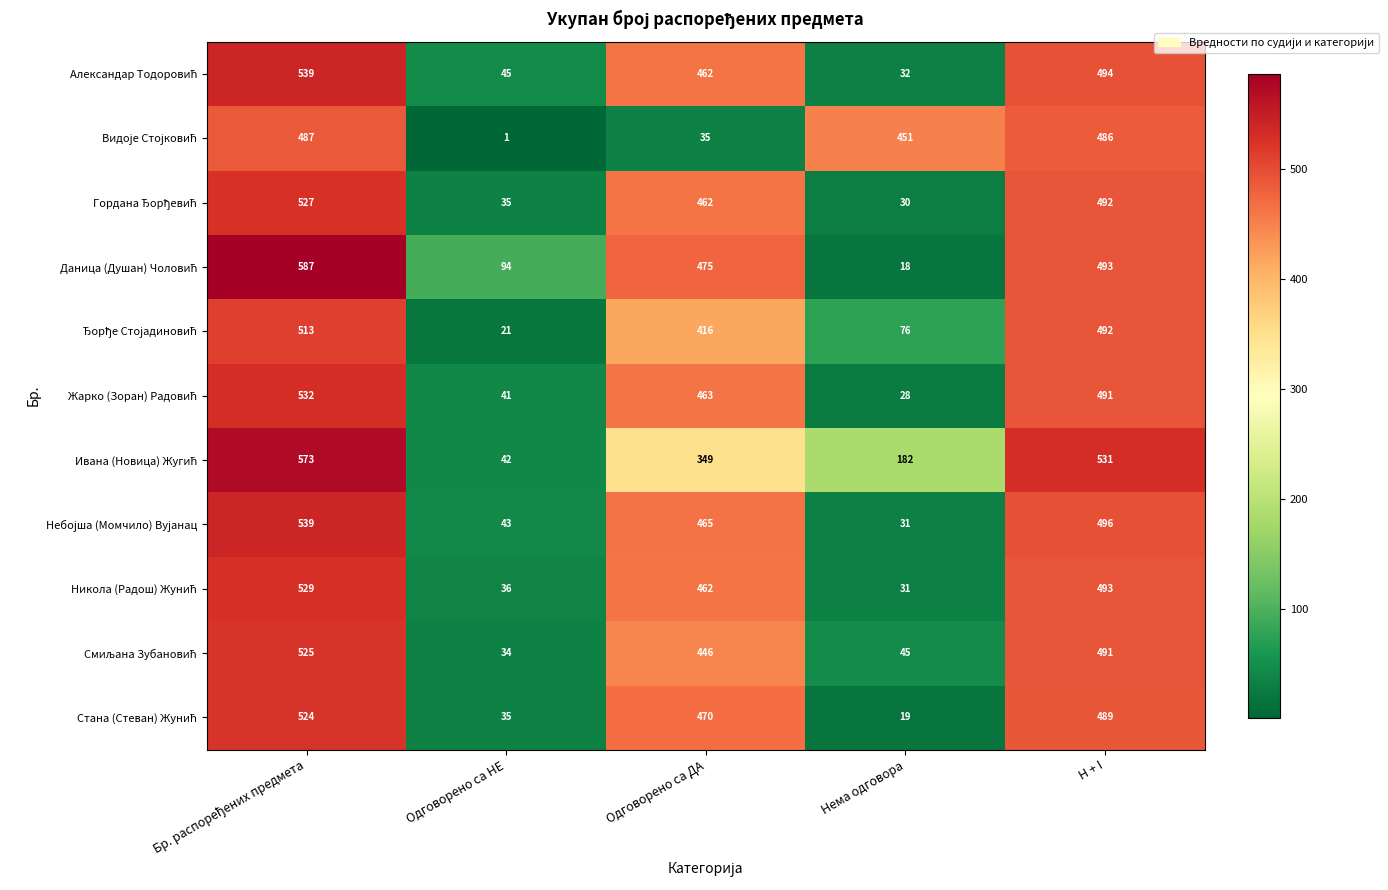

What is the greatest value displayed?

587